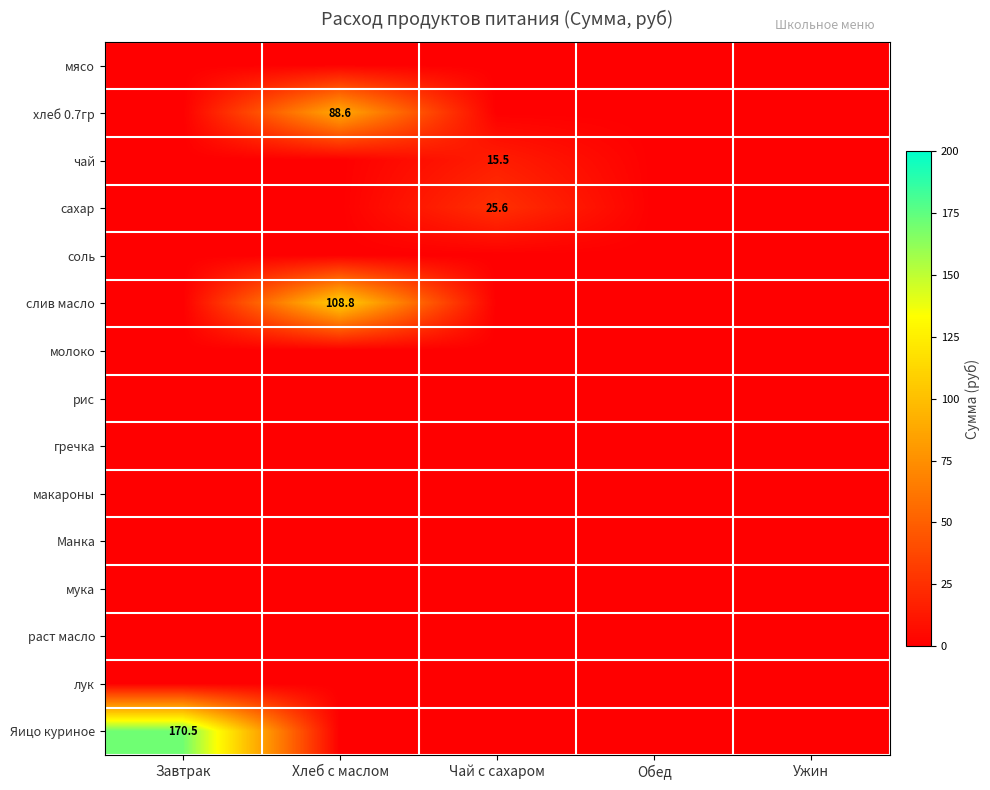

At which label does макароны reach its minimum?

Завтрак